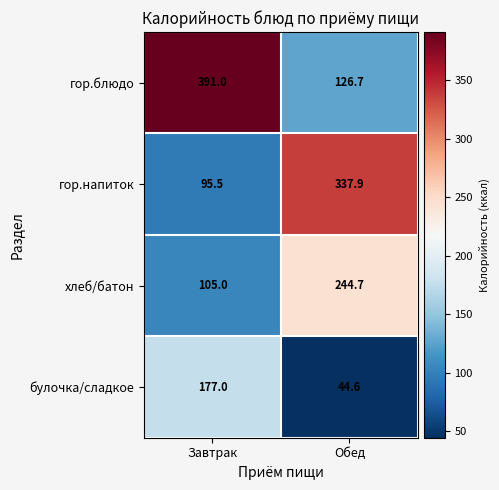

How many categories are shown in the chart?

2